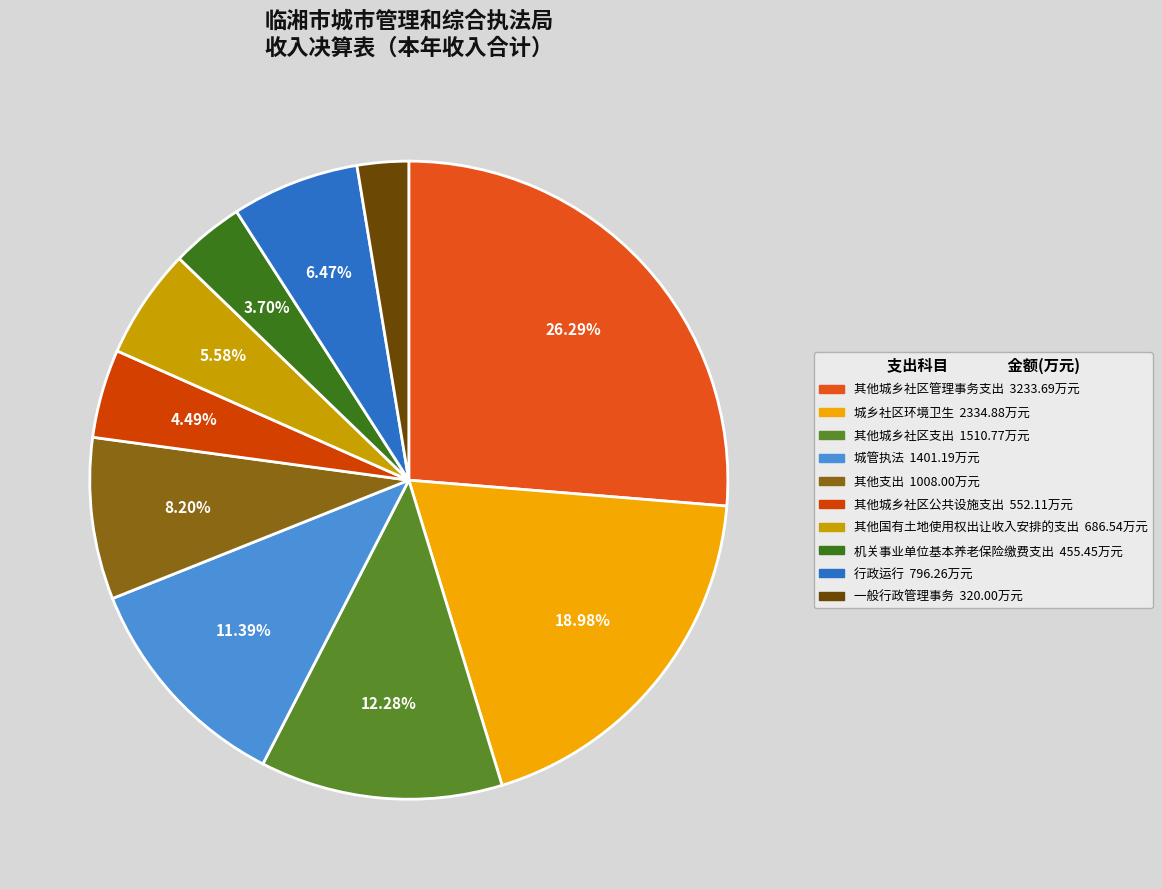

Count the number of slices in the pie.

10